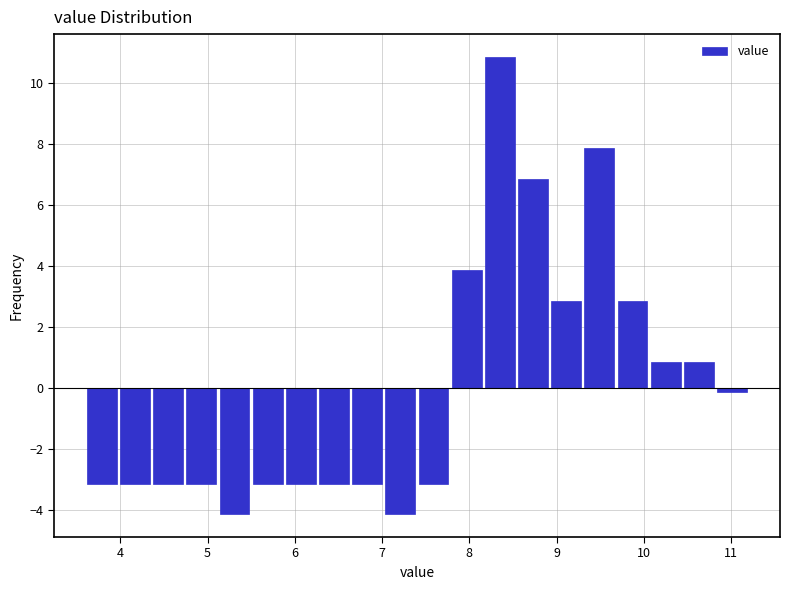

Around what value on the x-axis is the tallest bar? Give the approximate position of its centre, as read against the axis.

8.4